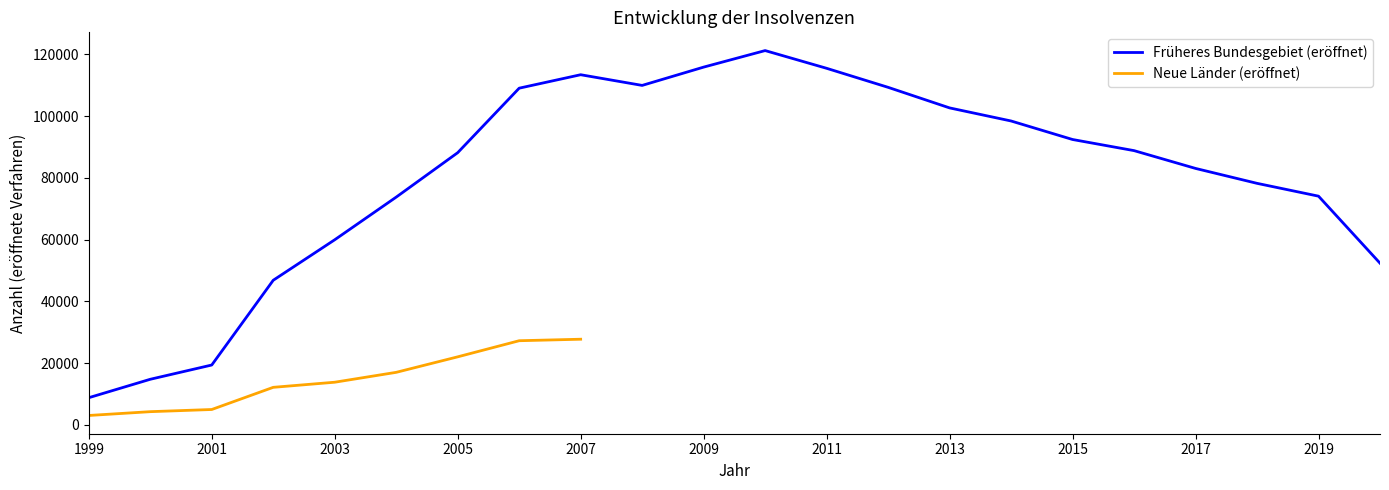

How many points are lower than both their immediate neighbors (excluding endpoints)?

1